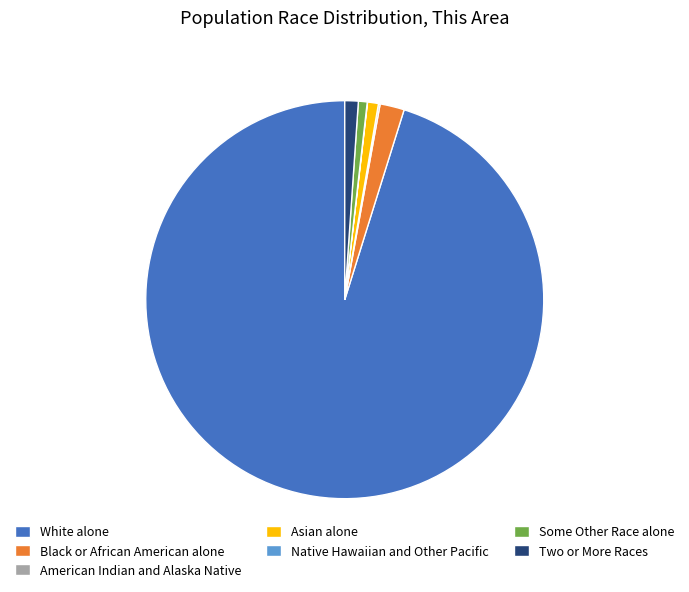

What is the largest slice in the pie chart?

White alone